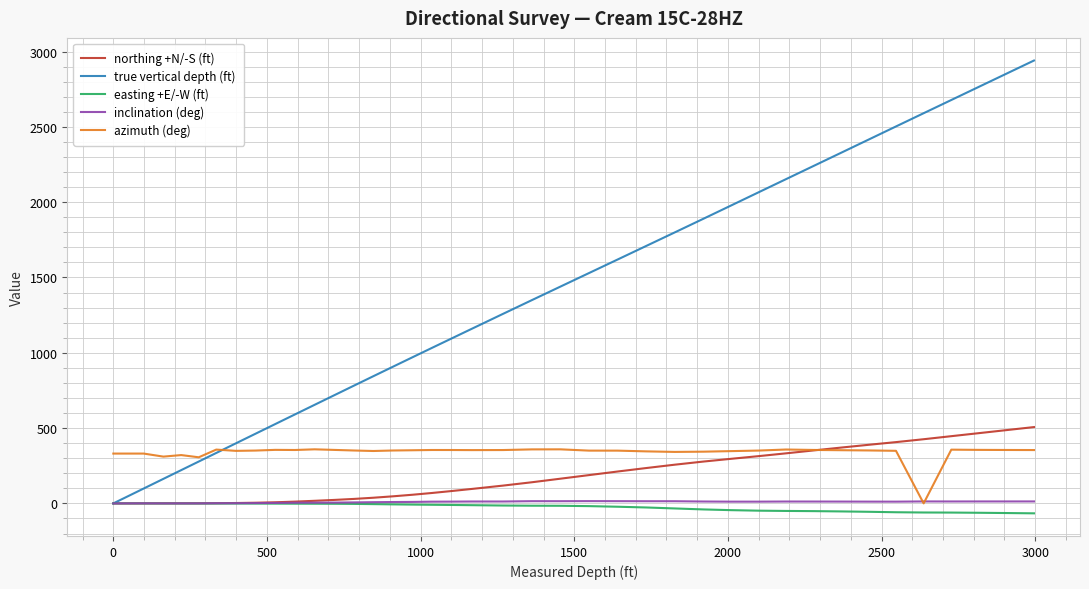

Which series has the largest total across all categories?

true vertical depth (ft)